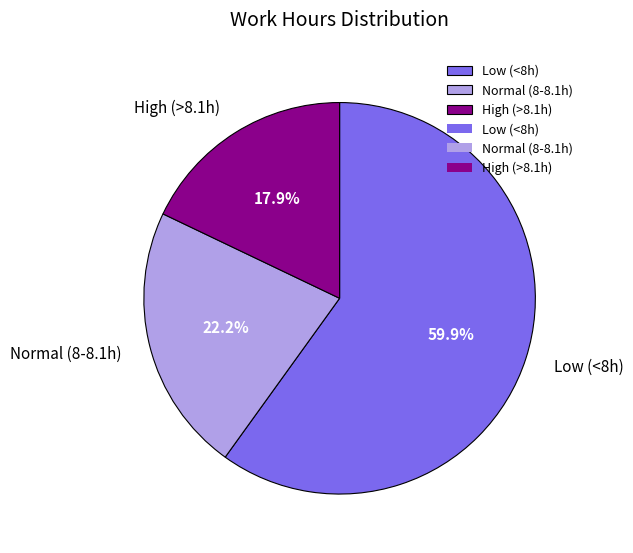

Do Low (<8h) and Normal (8-8.1h) together represent more than half of the pie?

Yes